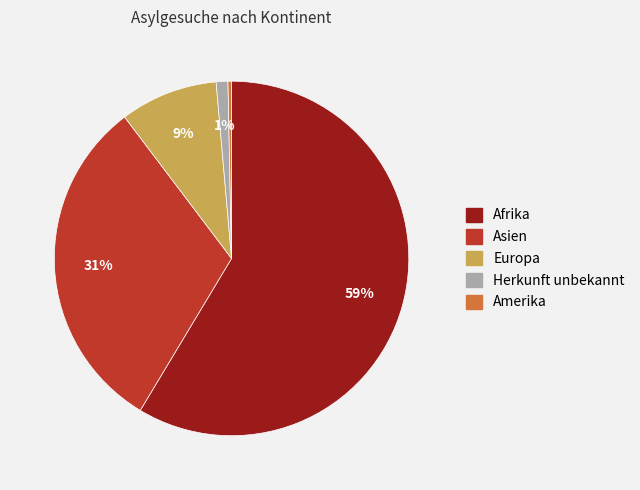

Count the number of slices in the pie.

5